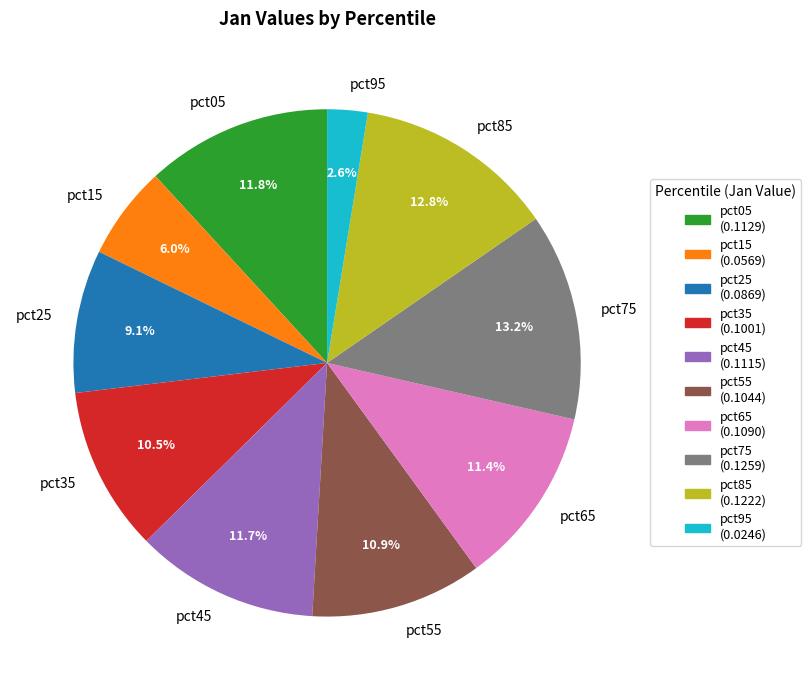

Which slice is the smallest?

pct95